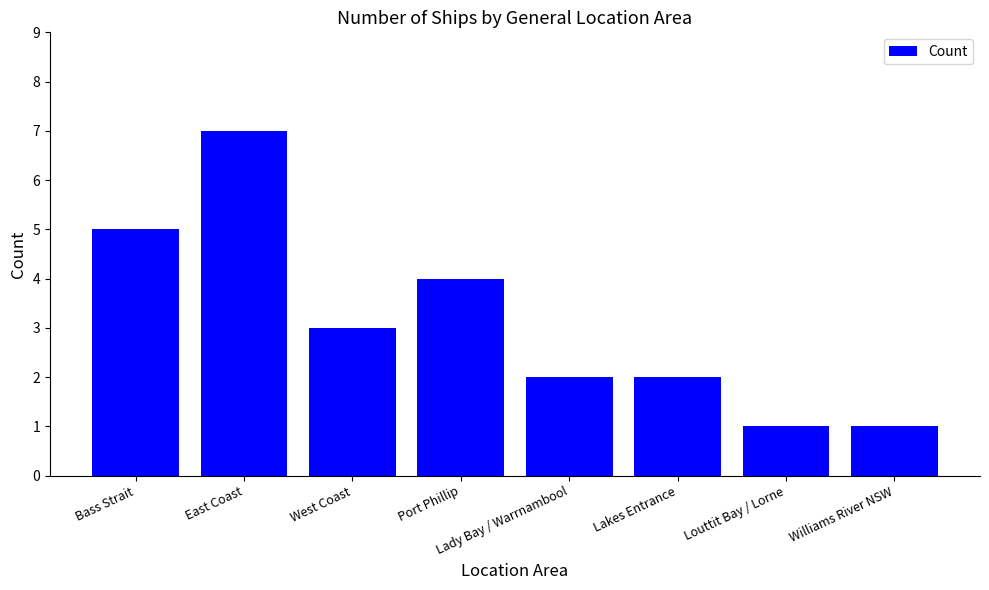

The chart shows a value of 7 at East Coast. True or false?

True